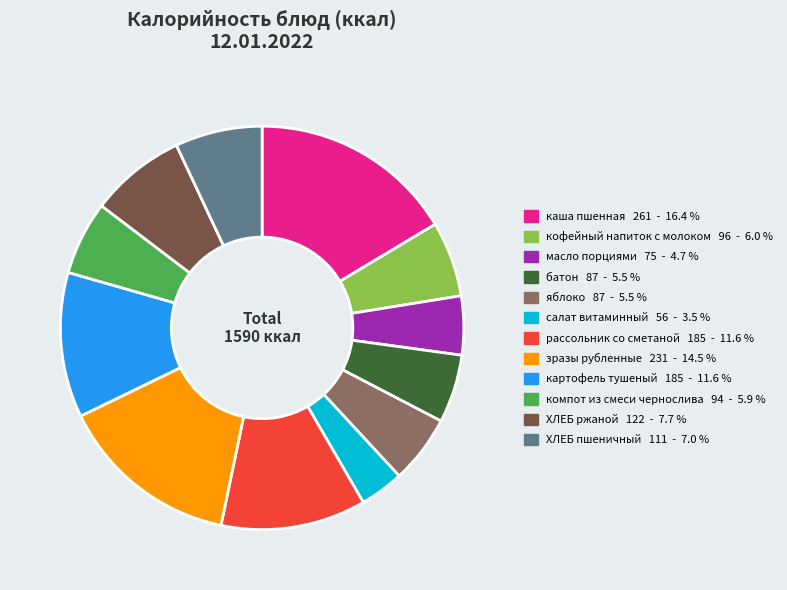

How many slices are in this pie chart?

12